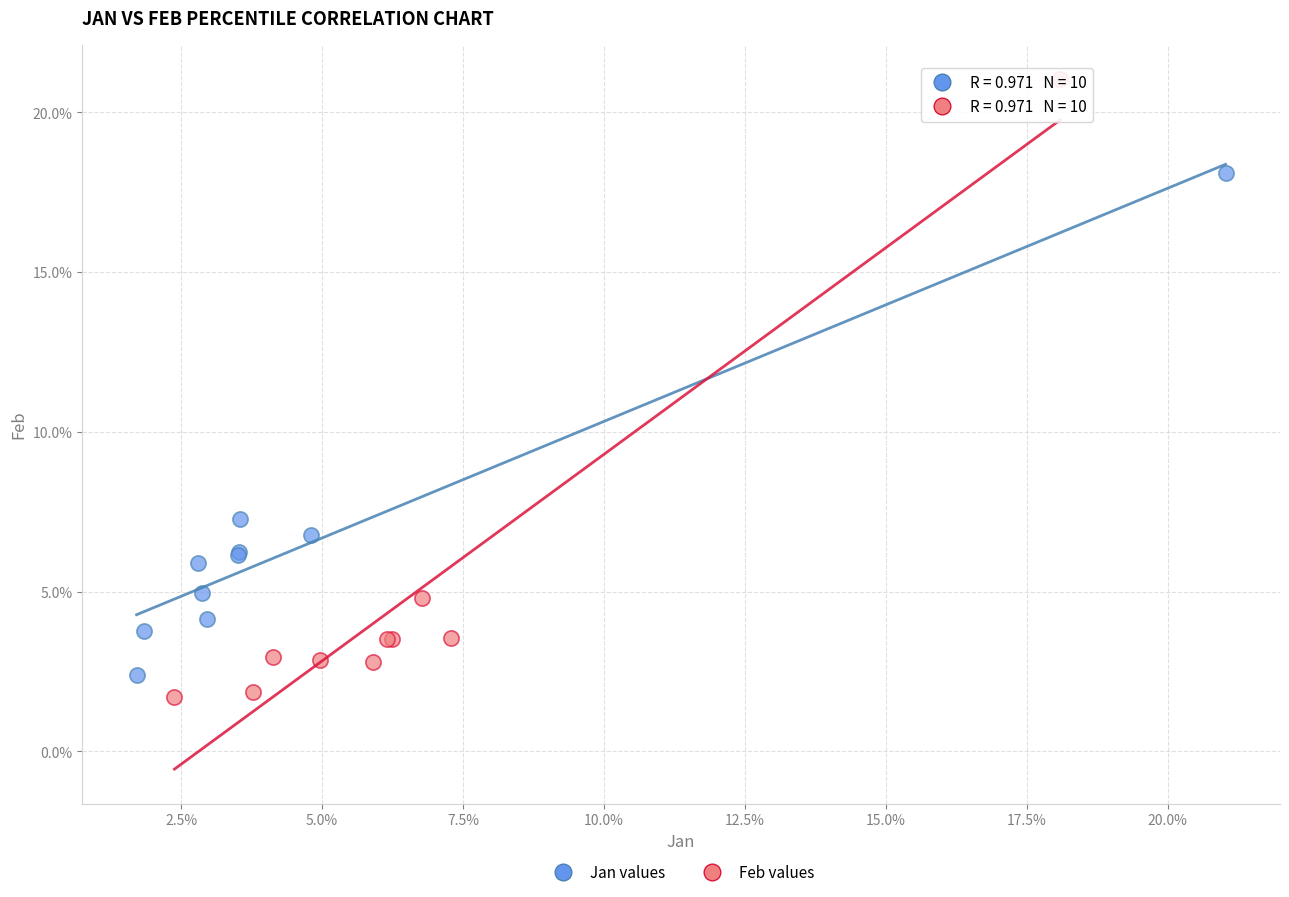

Which series contains the lowest Y value?

Feb values